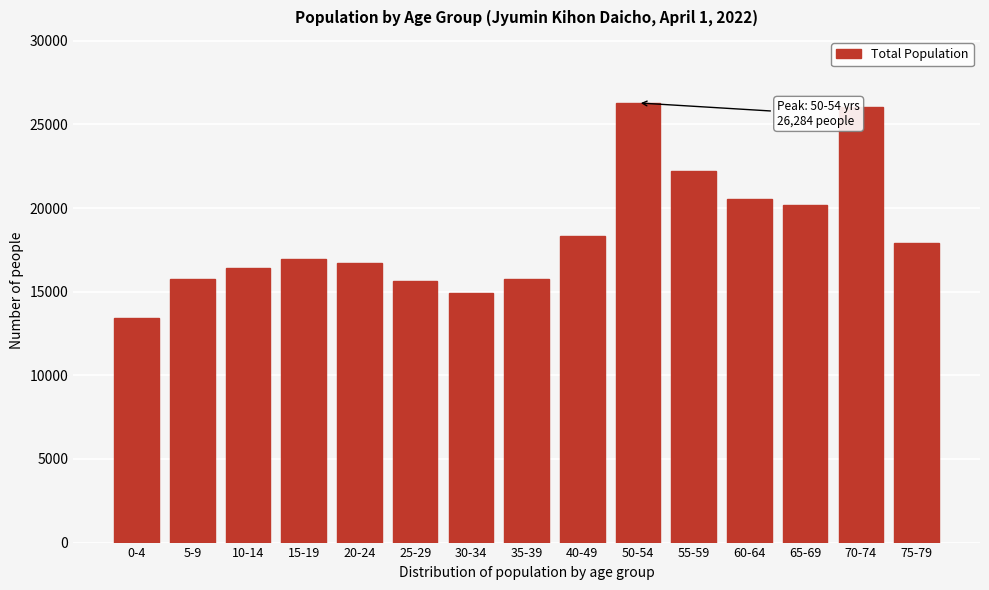

Between 25-29 and 10-14, which is larger?

10-14